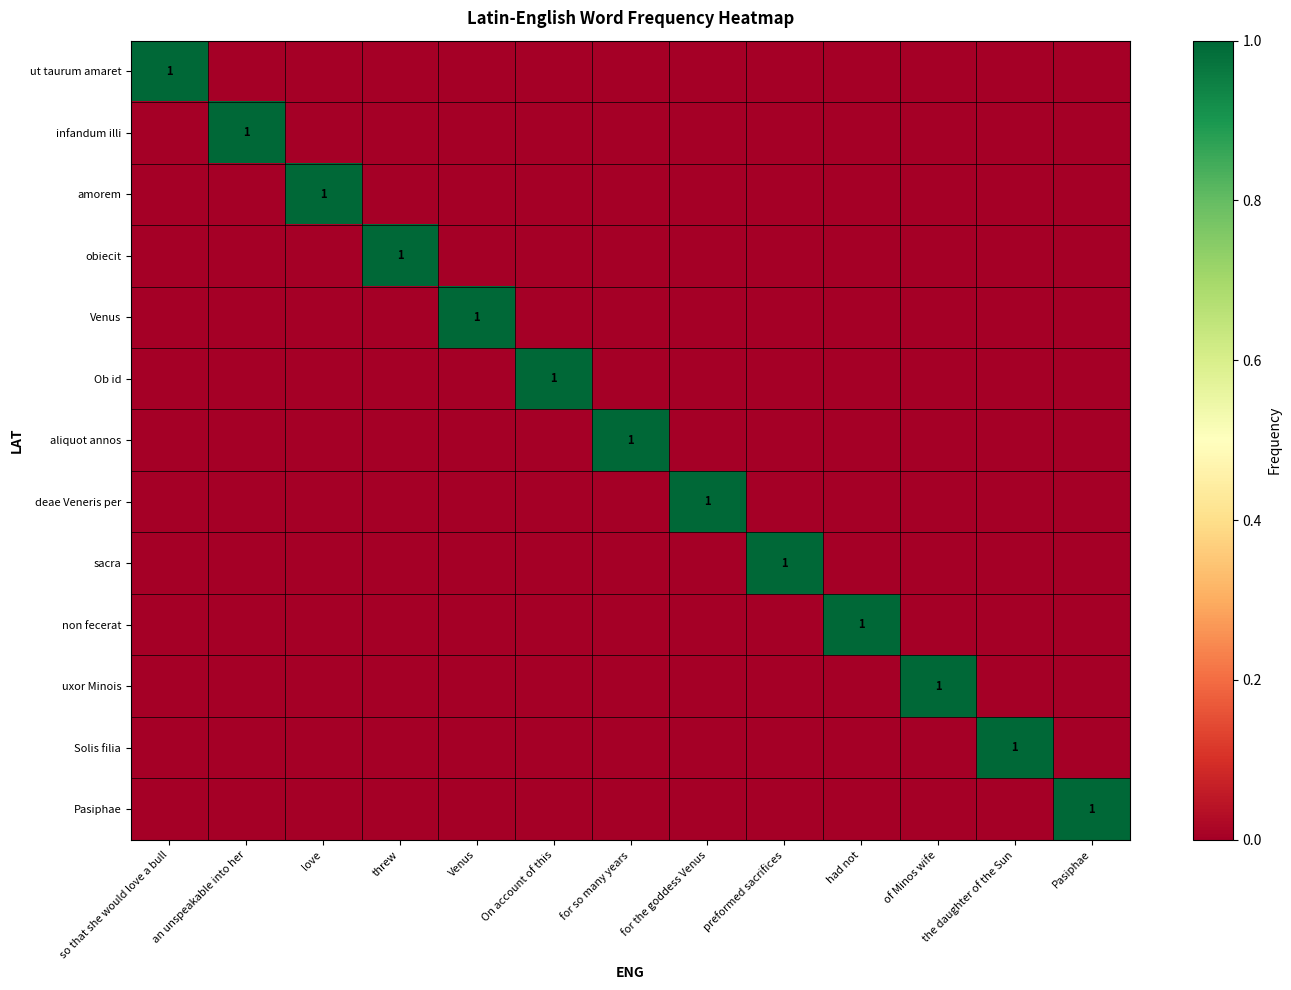

The value of amorem at love is 0. True or false?

False